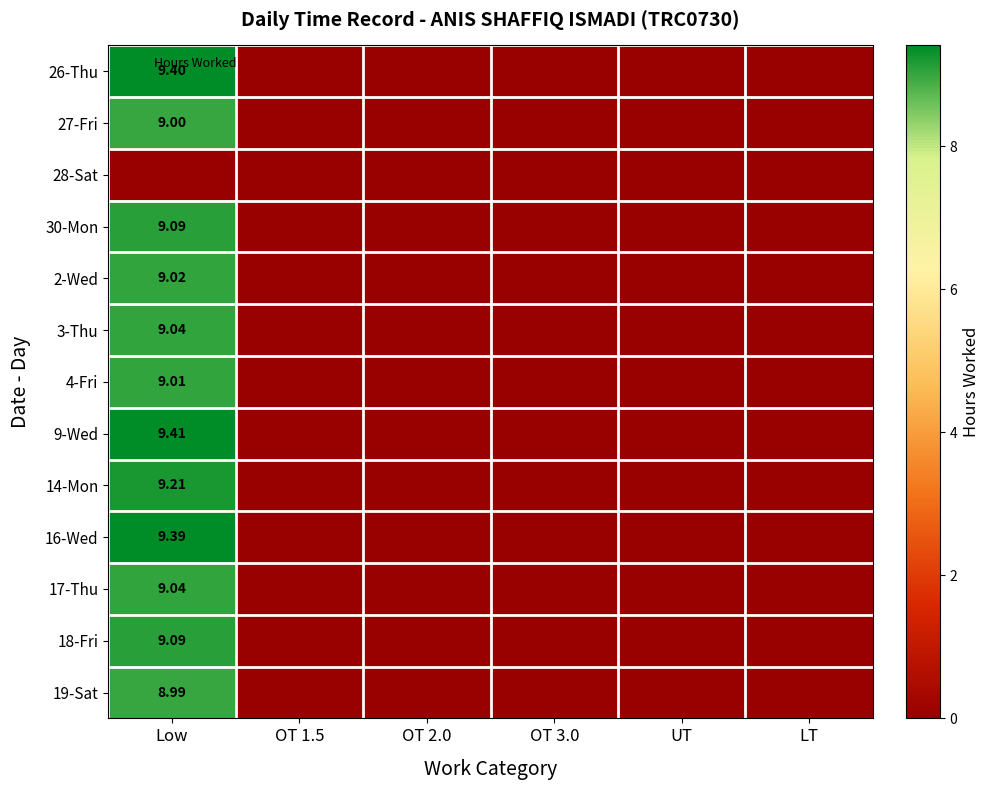

The value of 30-Mon at UT is -5.8. True or false?

False